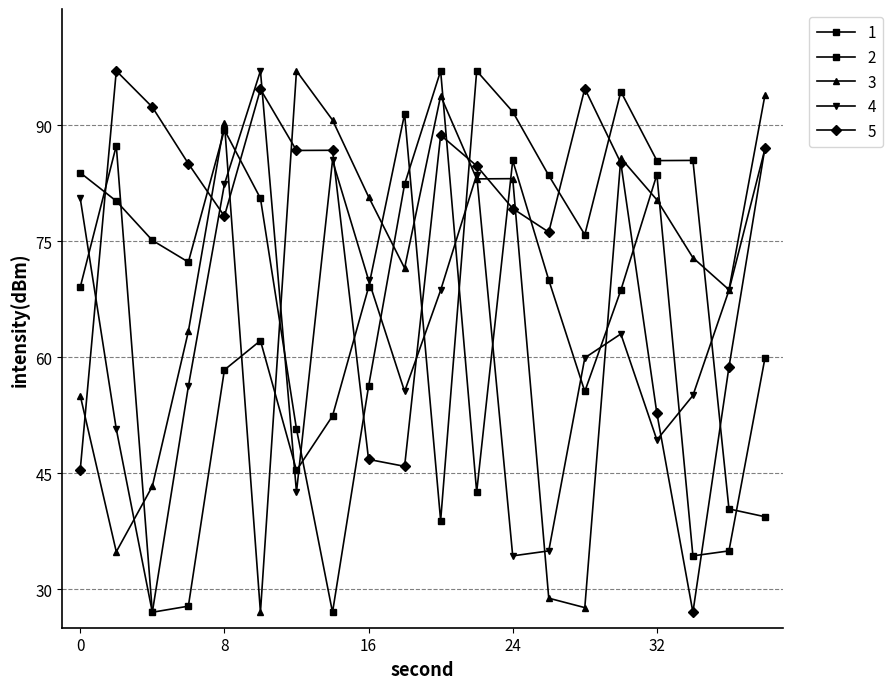

What is the greatest value displayed?

97.0